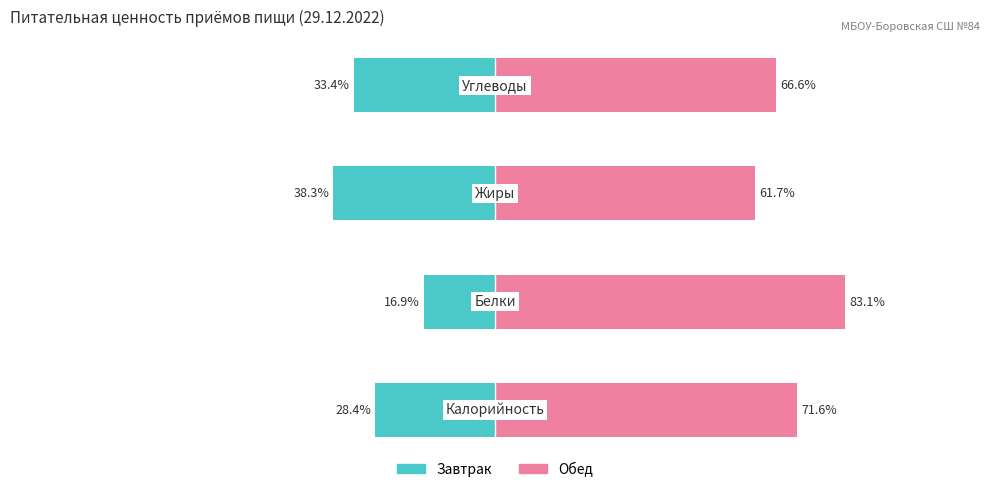

What is the average value of the Завтрак series?

-29.2